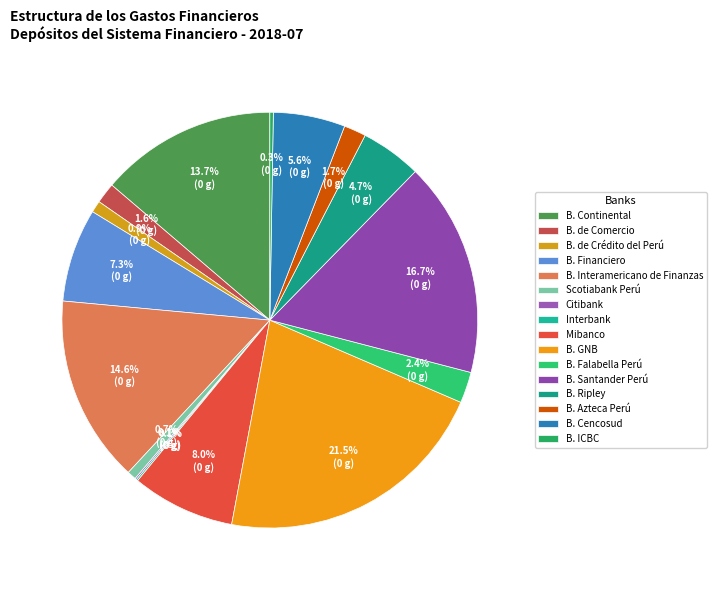

Is the sum of B. Financiero and Citibank greater than half?

No